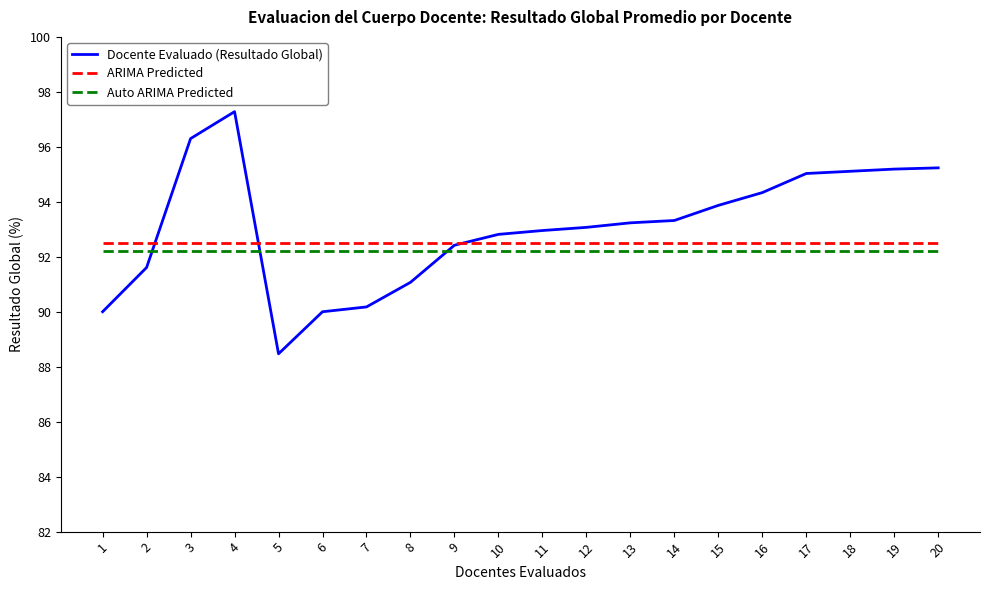

Is it true that Docente Evaluado (Resultado Global) equals 95.1 at 18?

True